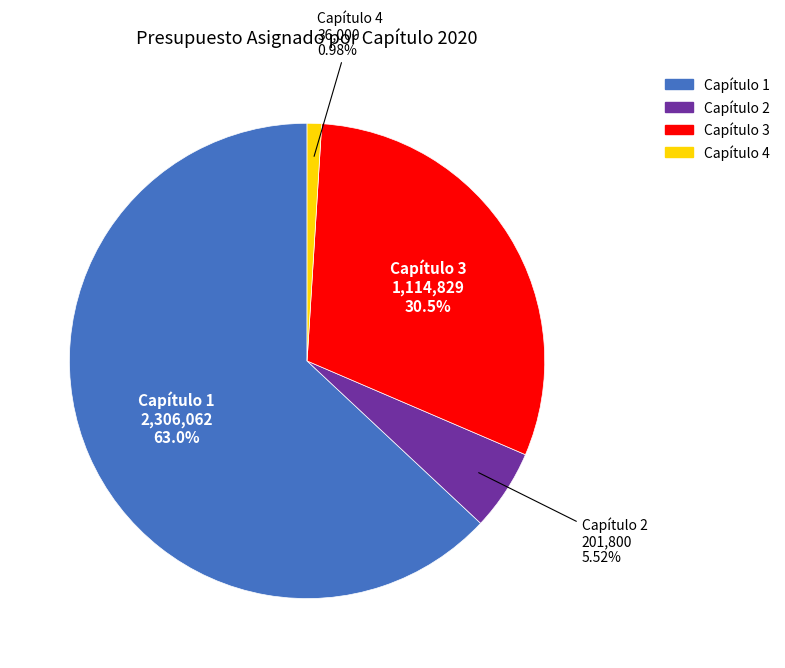

What percentage is the Capítulo 1 slice, to the nearest percent?

63%